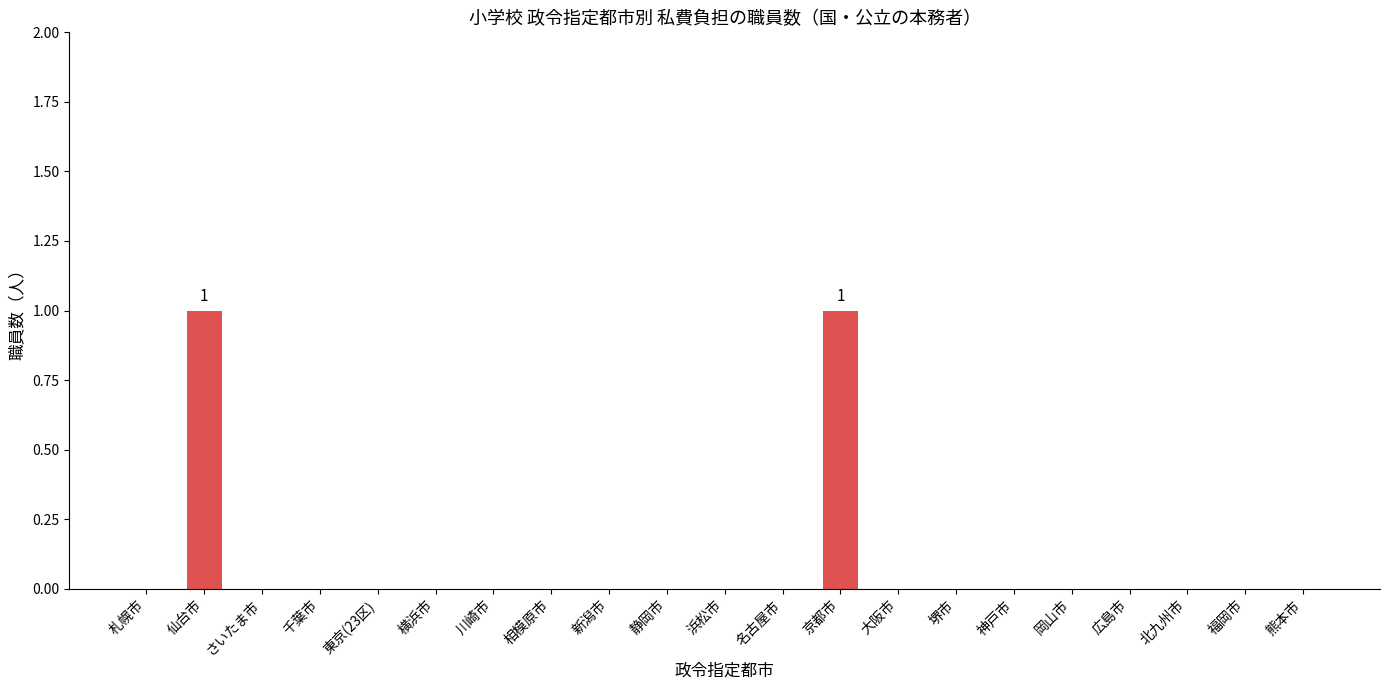

Reading left to right, what are all the values shown in this chart?

0	1	0	0	0	0	0	0	0	0	0	0	1	0	0	0	0	0	0	0	0